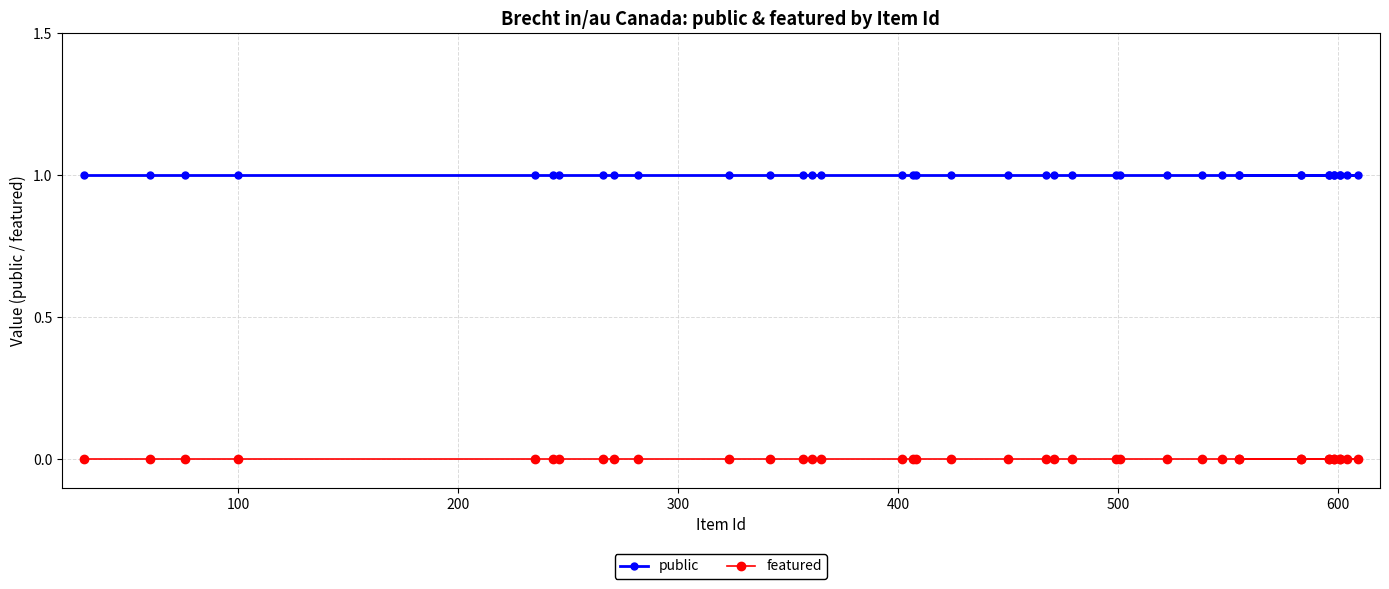

What is the maximum value for public?

1